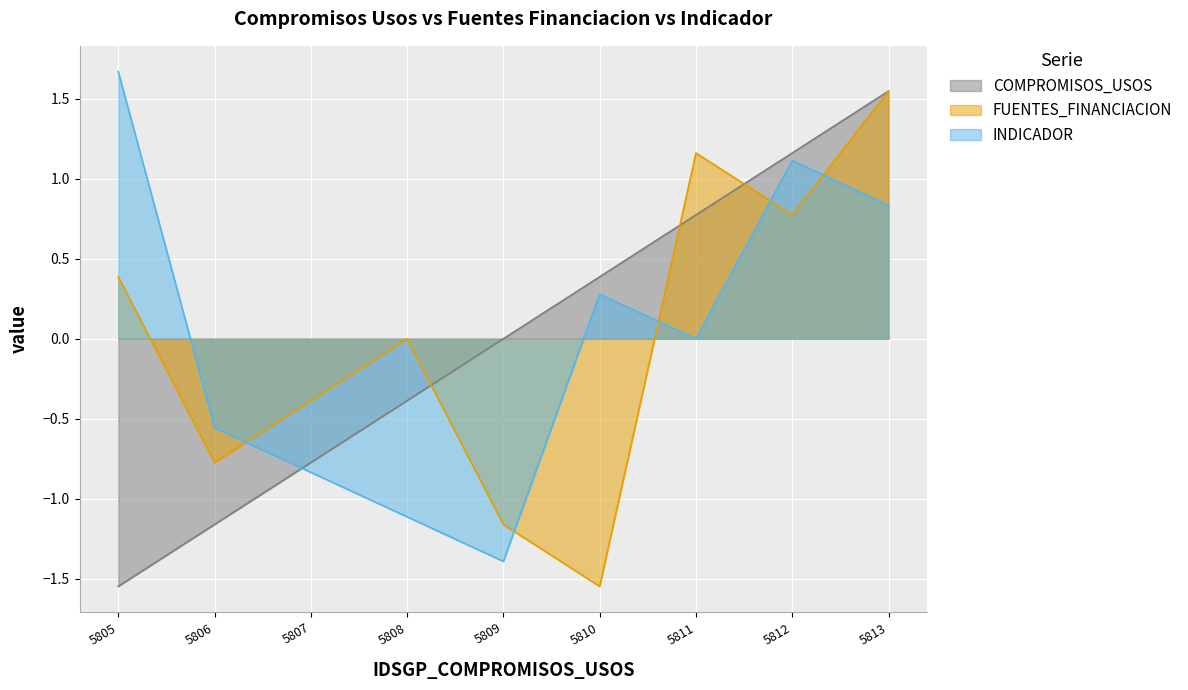

Is the value of INDICADOR at 5806 greater than the value of FUENTES_FINANCIACION at 5813?

No